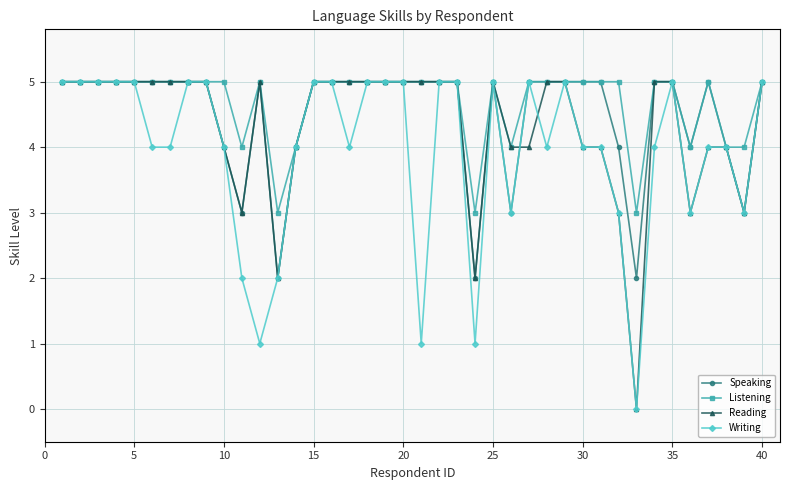

True or false: Listening has more than 0 interior local peaks.

True